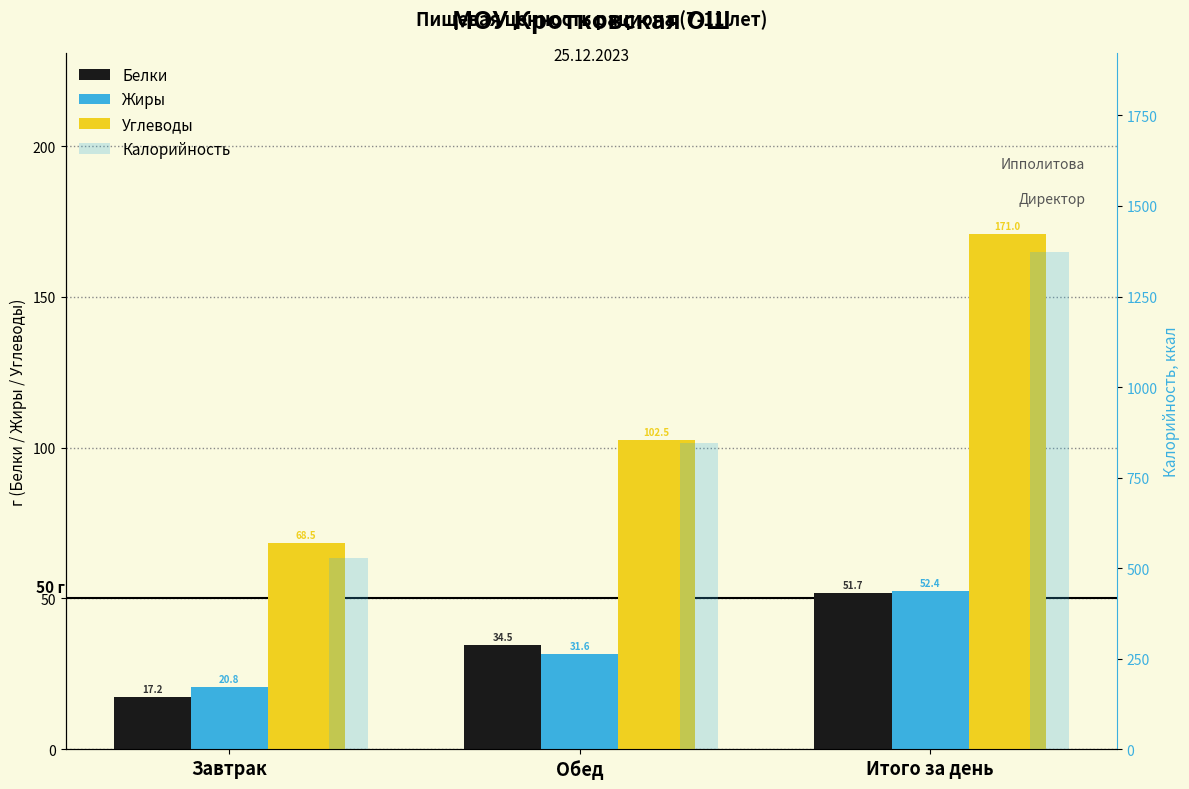

At which label is Белки closest to 34?

Обед